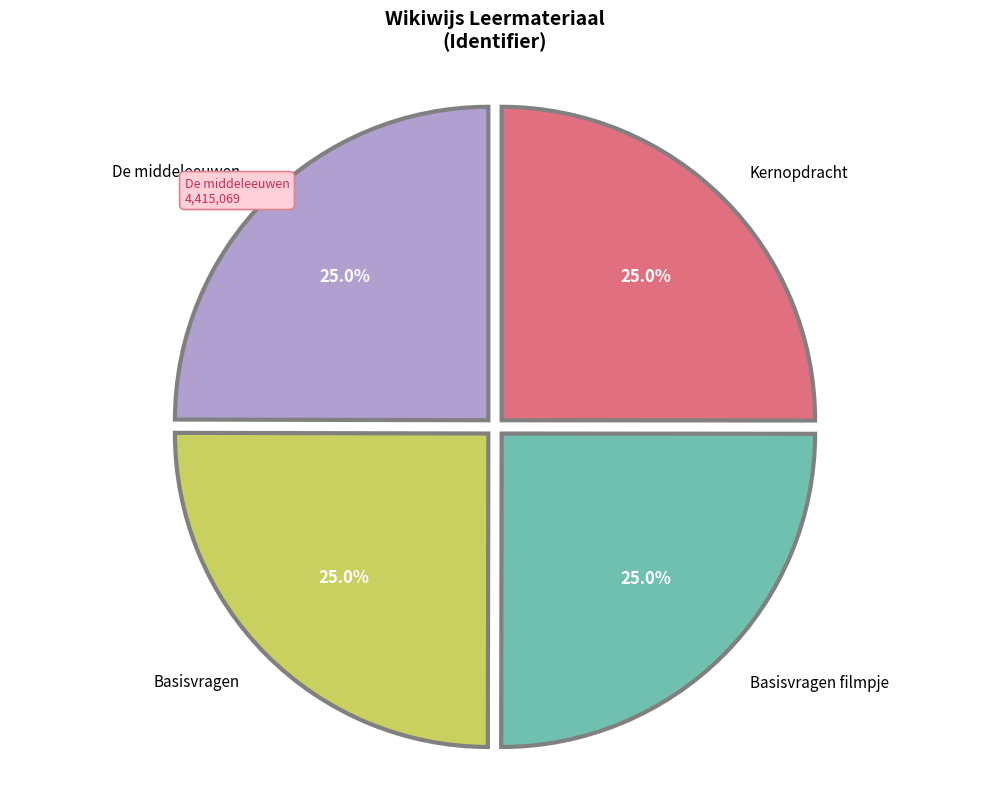

To the nearest percent, what is the average slice percentage?

25%